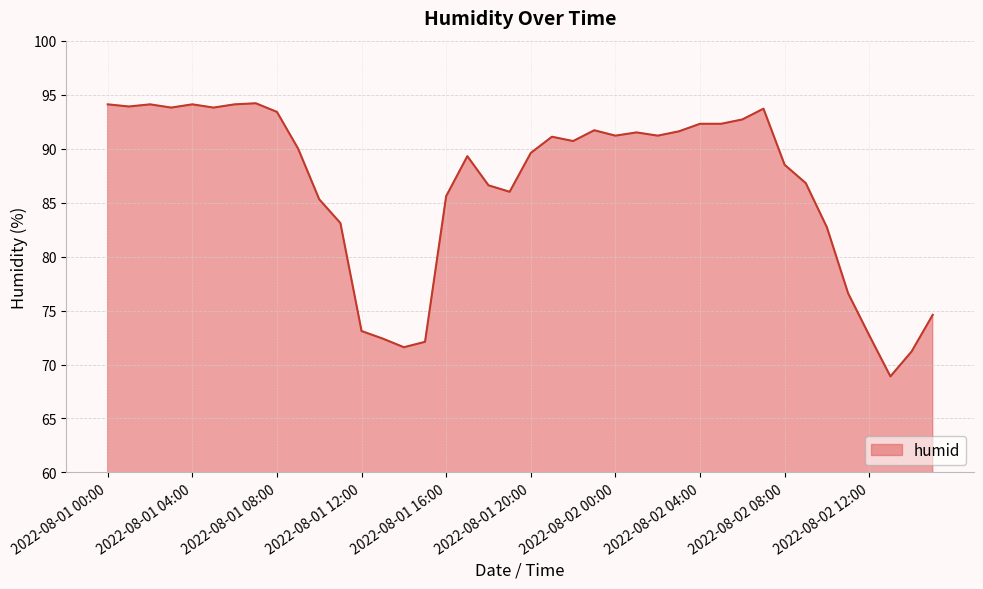

What is the maximum value shown in the chart?

94.2